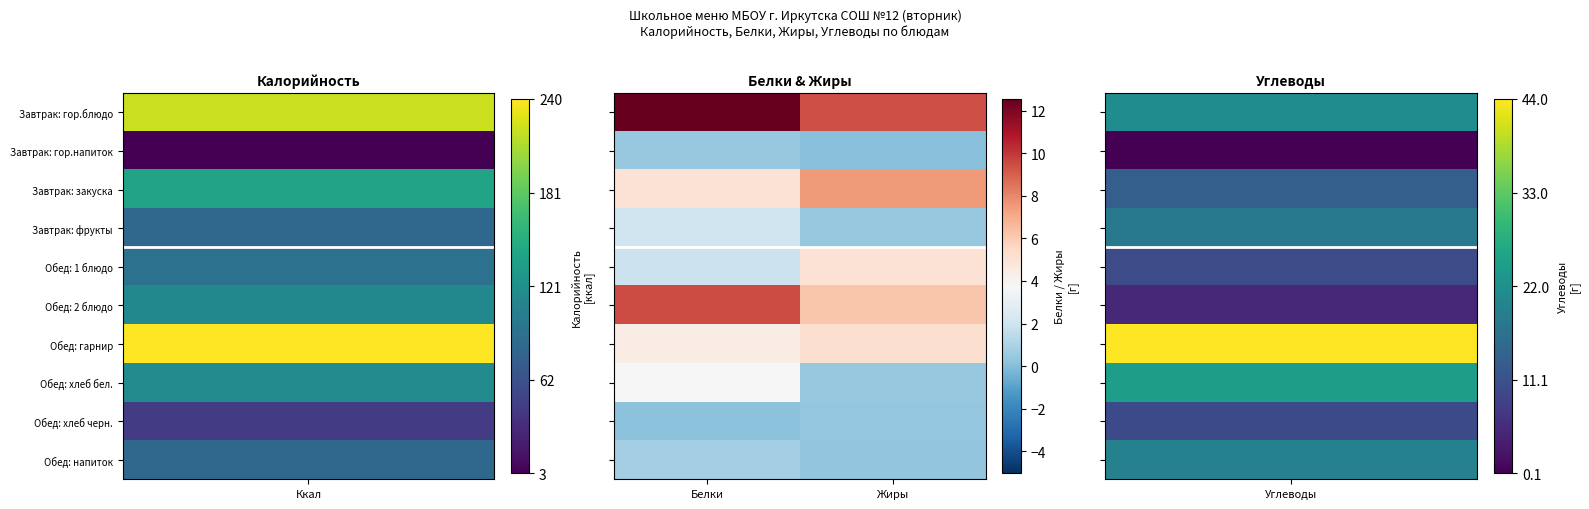

What is the minimum value shown in the chart?

0.1